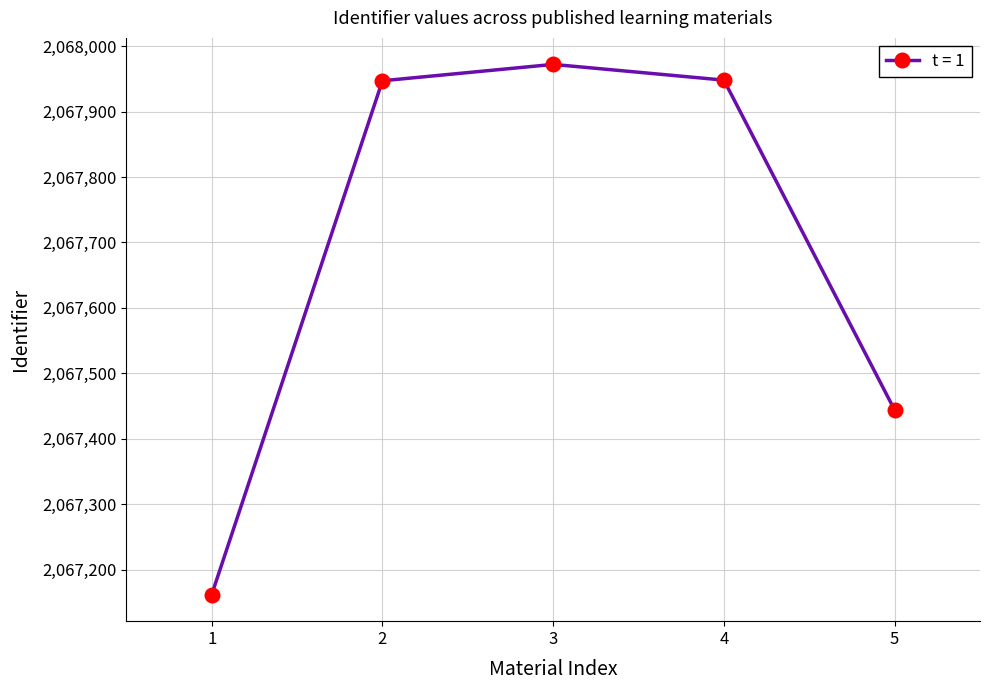

How many distinct data groups are displayed?

1